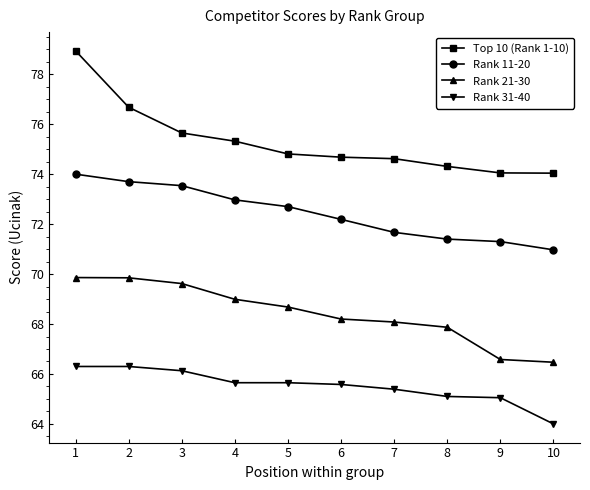

True or false: Top 10 (Rank 1-10) and Rank 21-30 cross at least once.

False